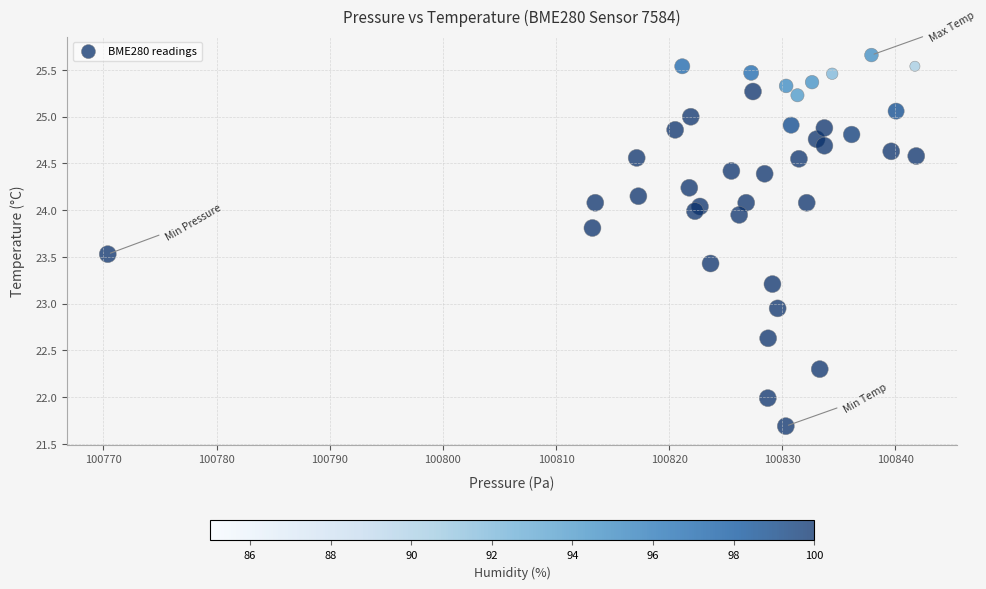

What is the range of X values (max minus min)?

71.5